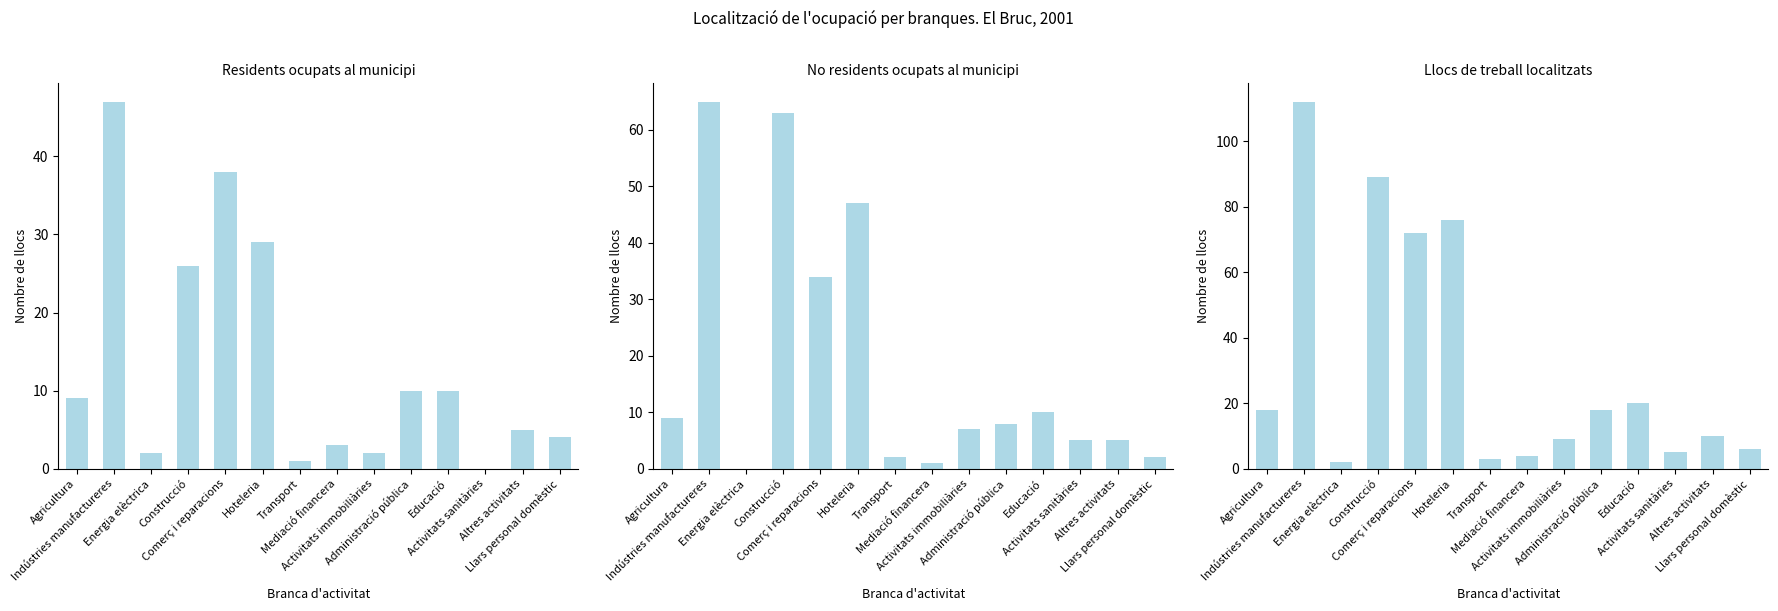

Does the chart contain any negative values?

No